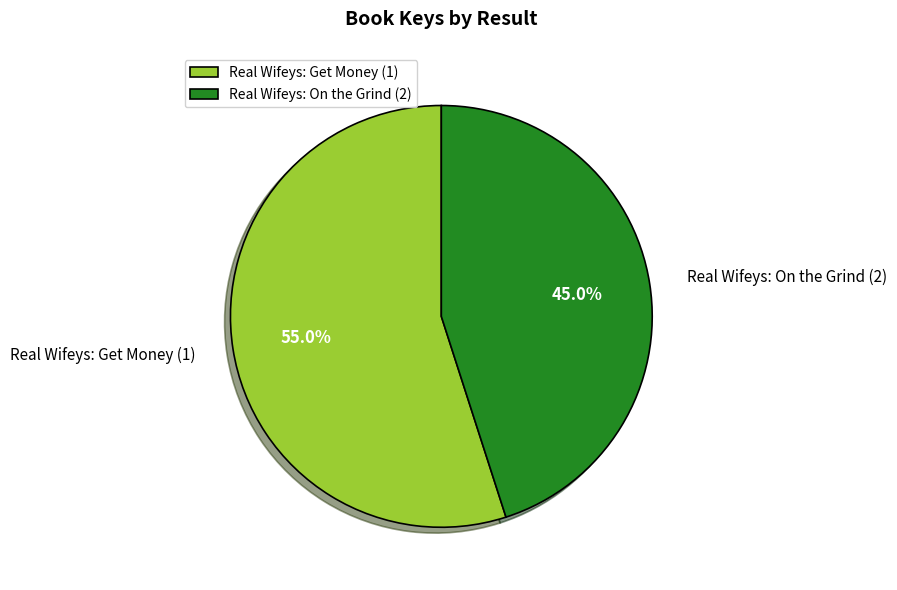

Is Real Wifeys: On the Grind (2) the majority of the pie?

No